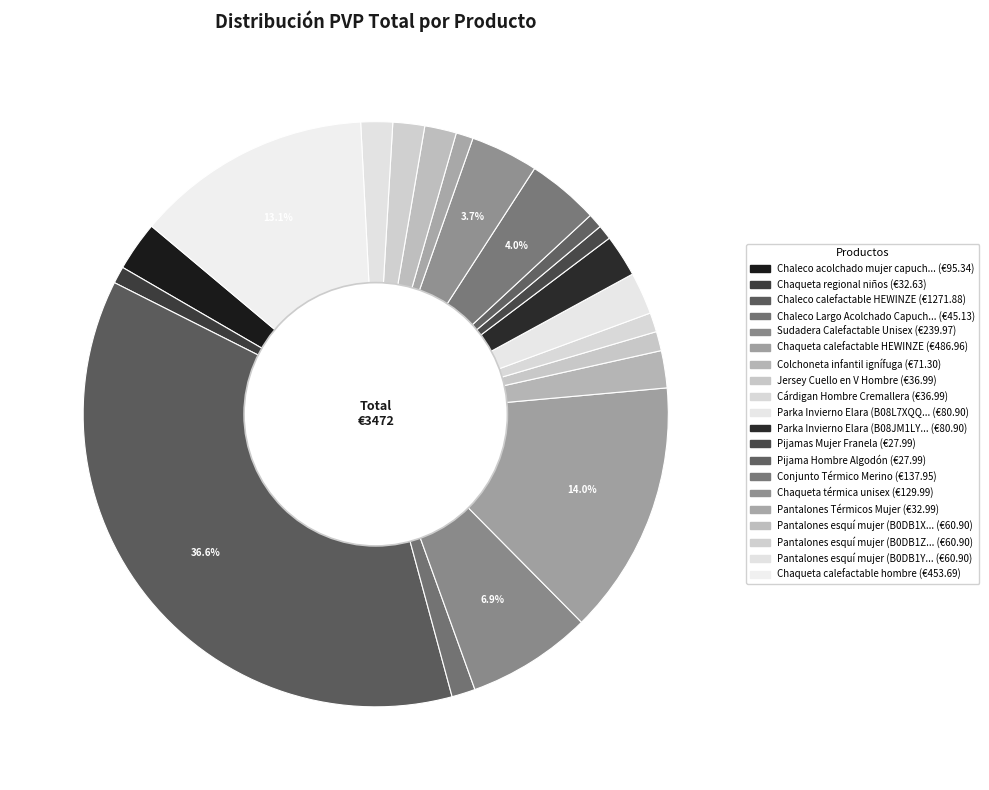

How many segments does this pie chart have?

20